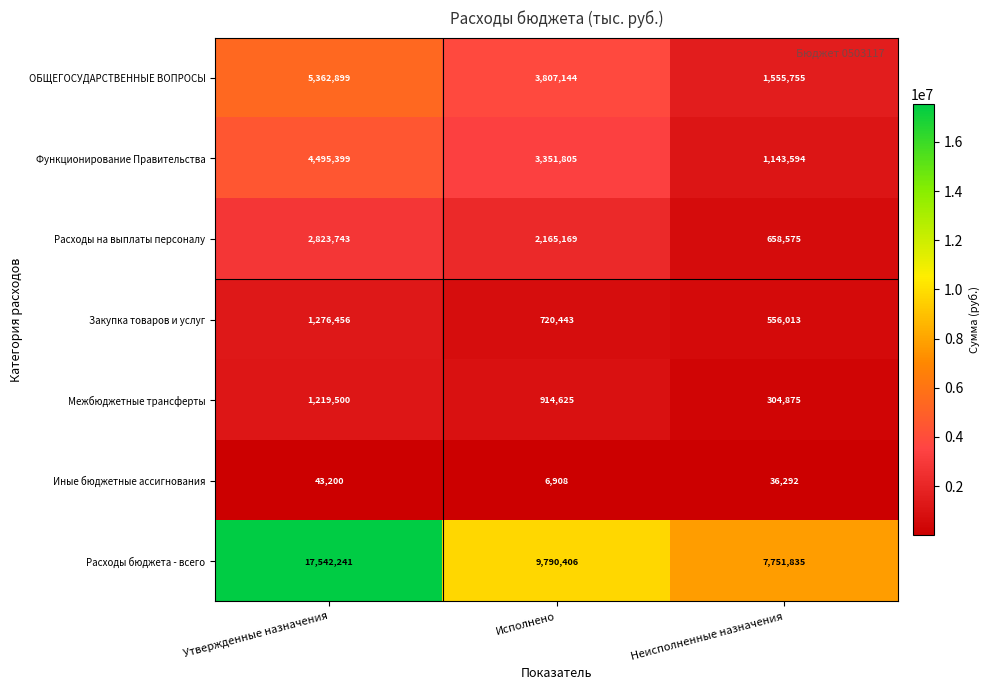

Which series has the largest total across all categories?

Расходы бюджета - всего